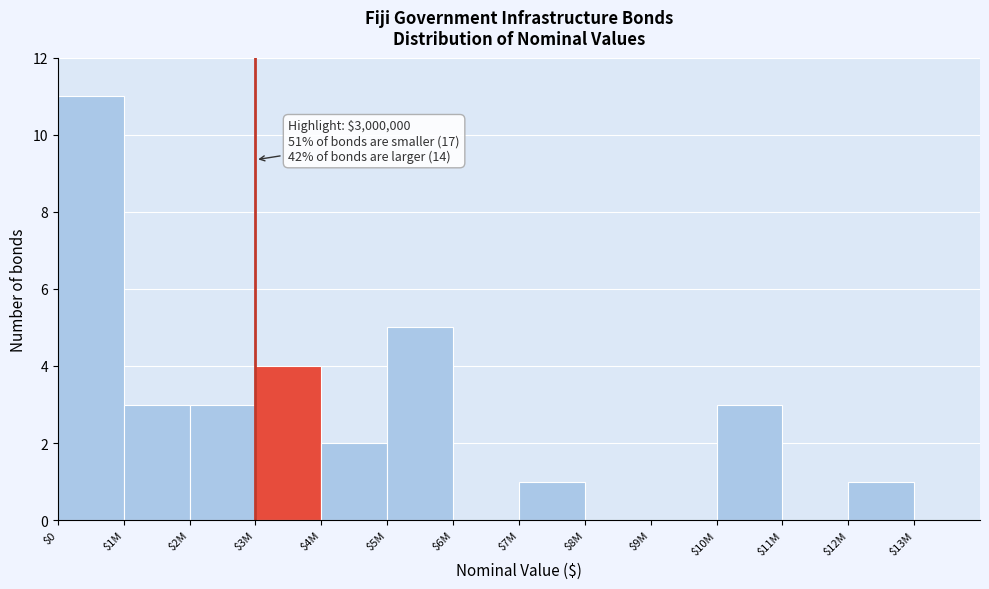

The chart shows a value of 7 at $3M. True or false?

False